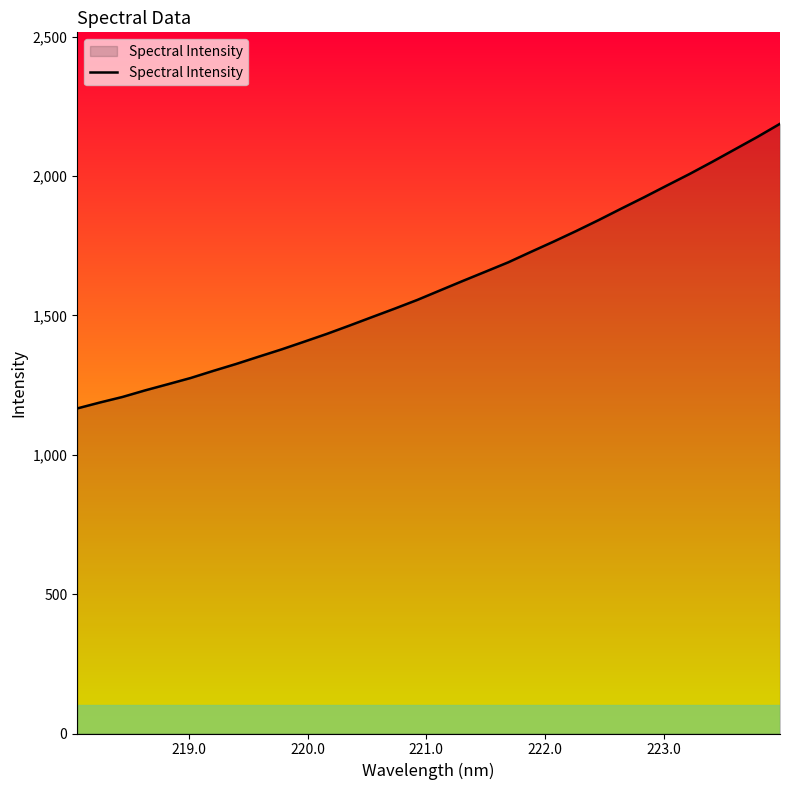

What is the difference between the second highest and second lowest values?

952.8